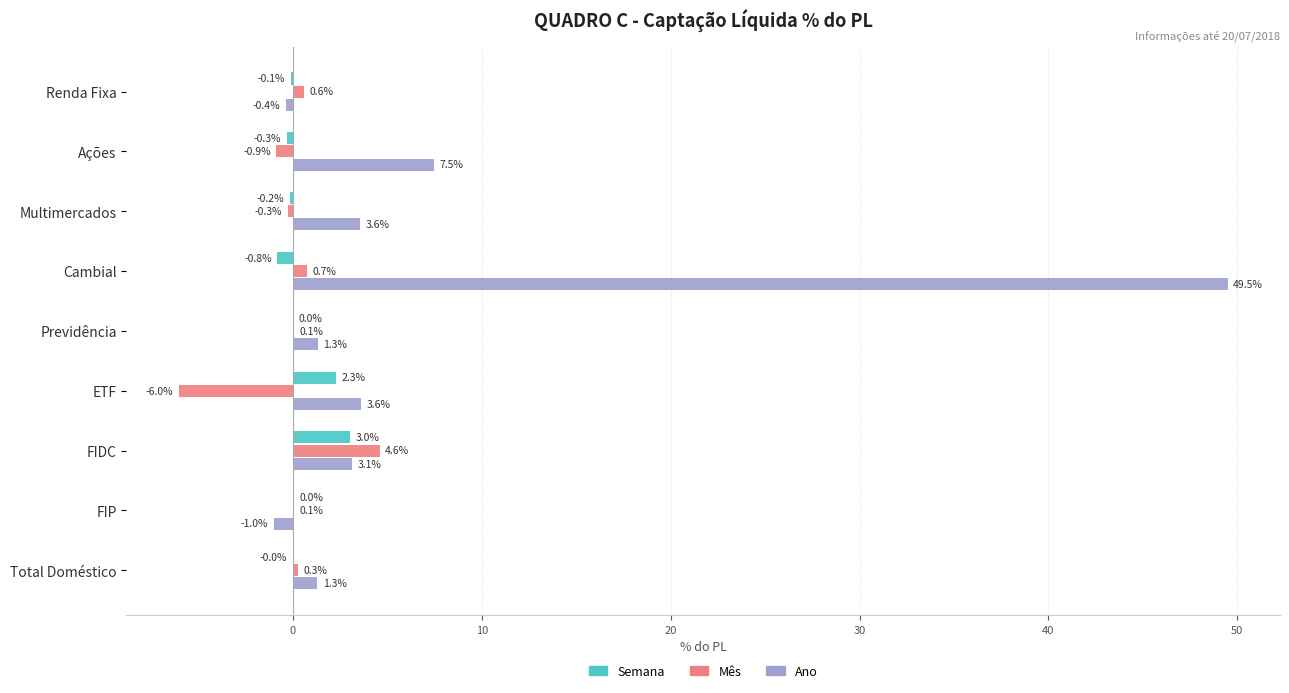

Which series changed the most between Multimercados and FIDC?

Mês